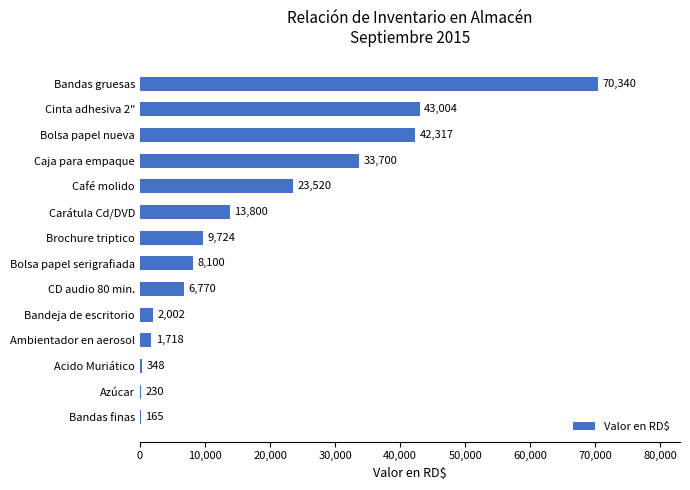

How many series are shown in this chart?

1